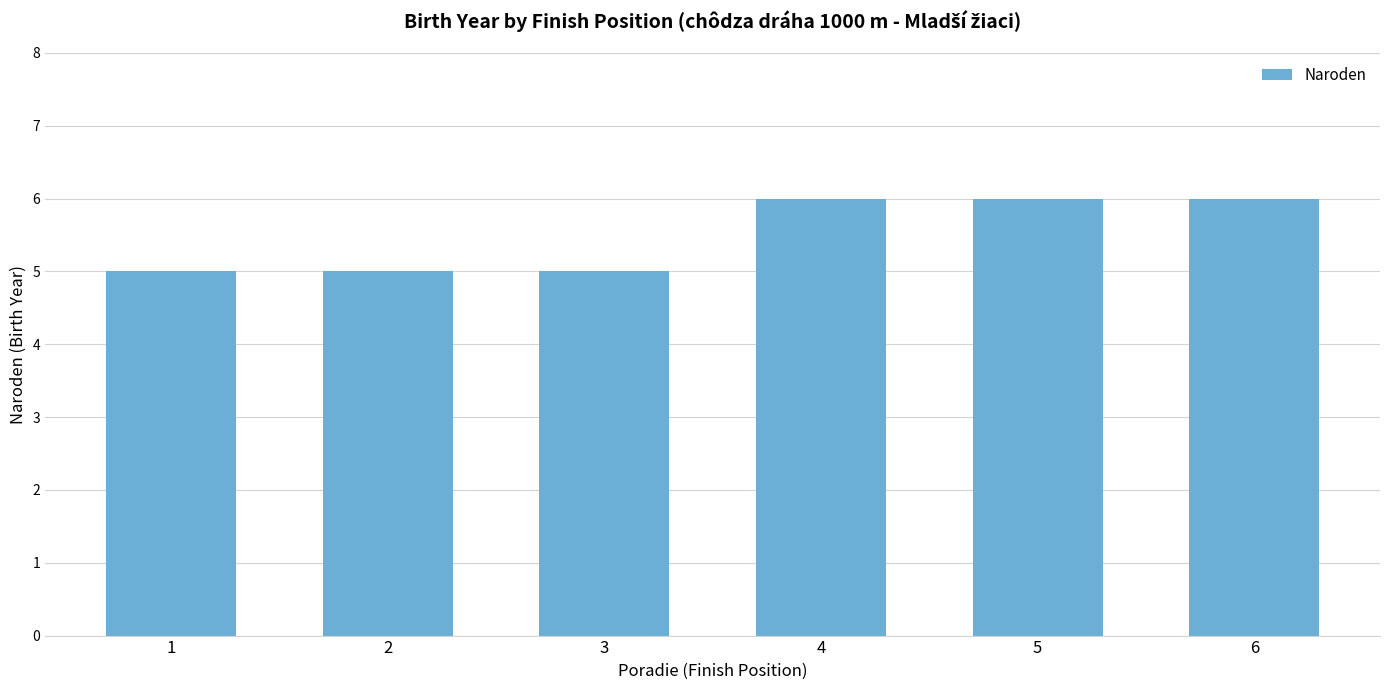

How many categories are shown in the chart?

6